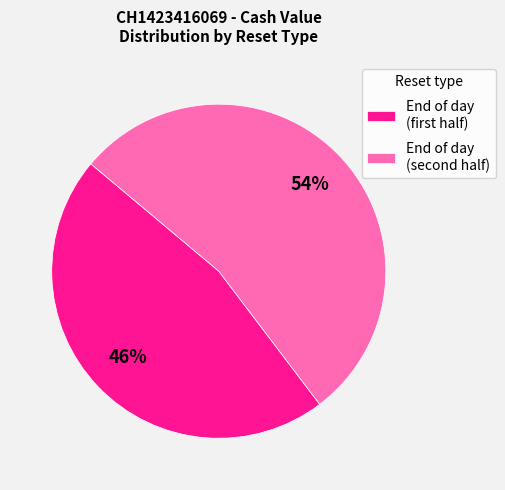

To the nearest percent, what is the average slice percentage?

50%